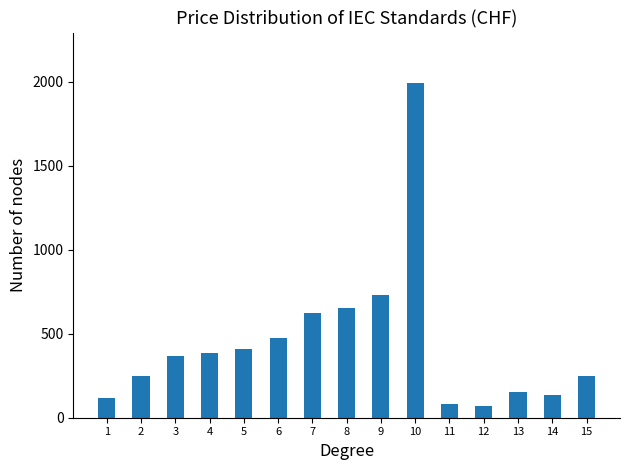

What is the greatest value displayed?

1993